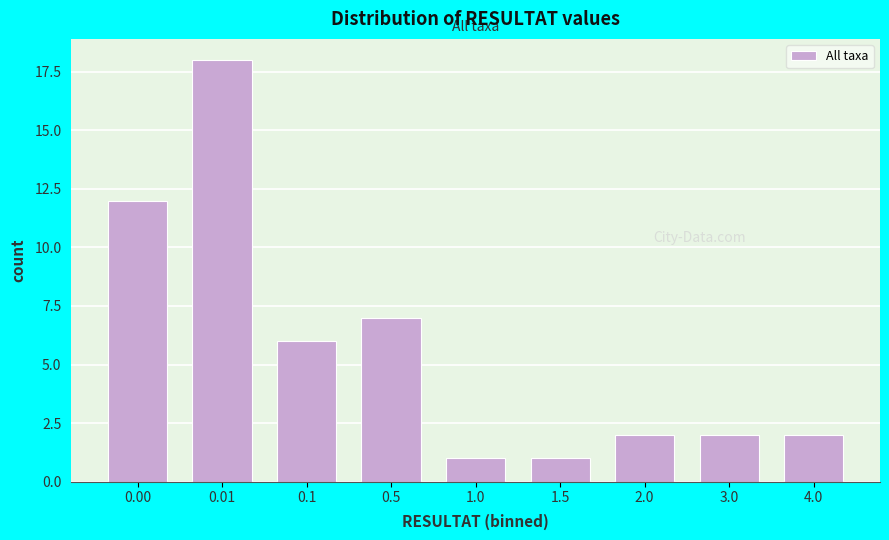

Reading left to right, transcribe all the data shown in this chart.

12	18	6	7	1	1	2	2	2